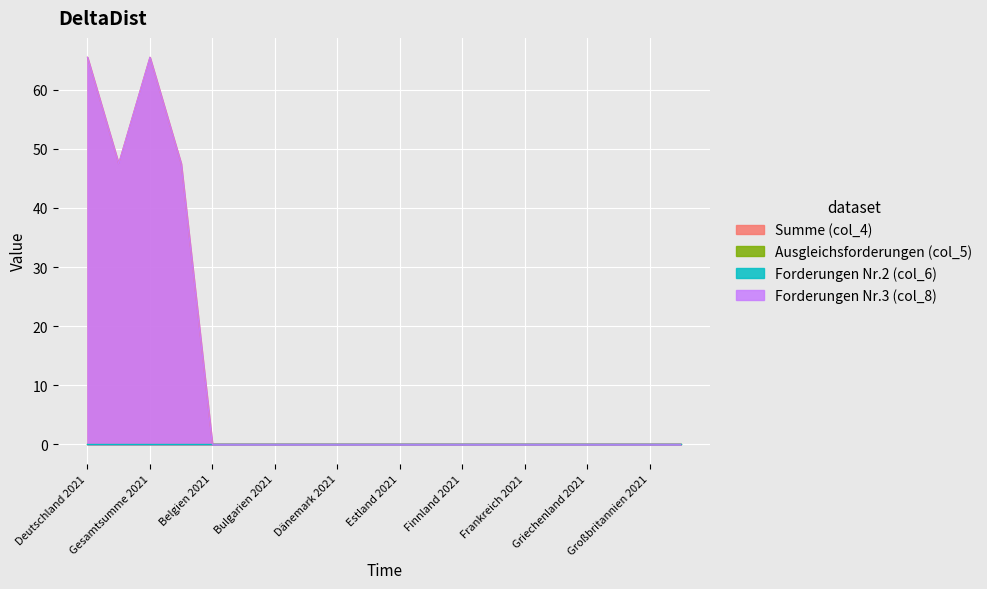

Which category has the lowest value in the Forderungen Nr.3 (col_8) series?

Belgien 2021